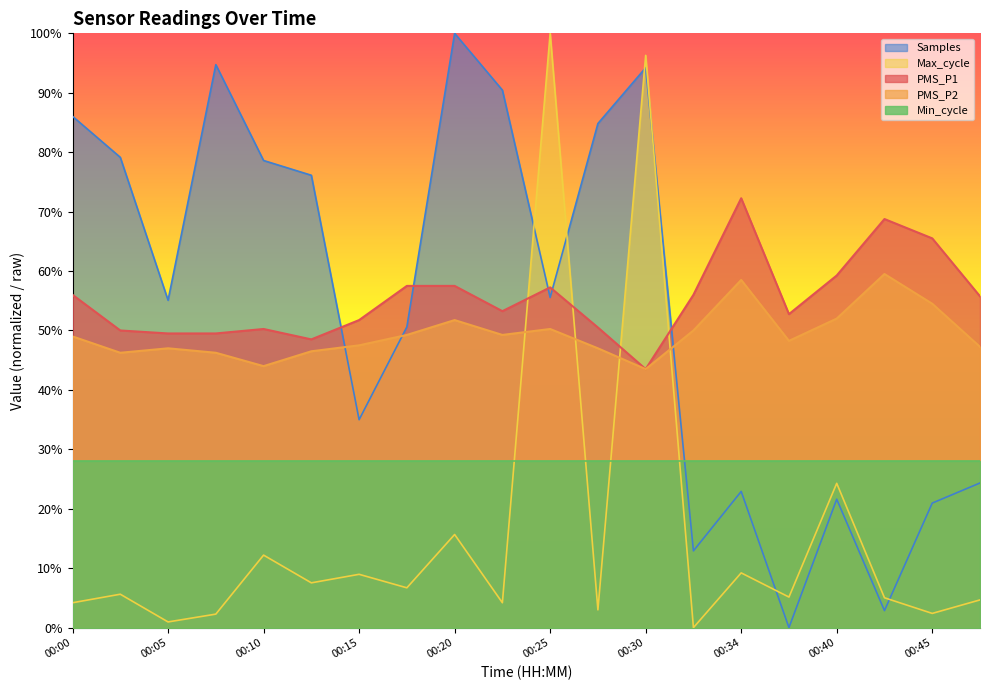

What is the difference between the second highest and second lowest values in the Samples series?

91.9